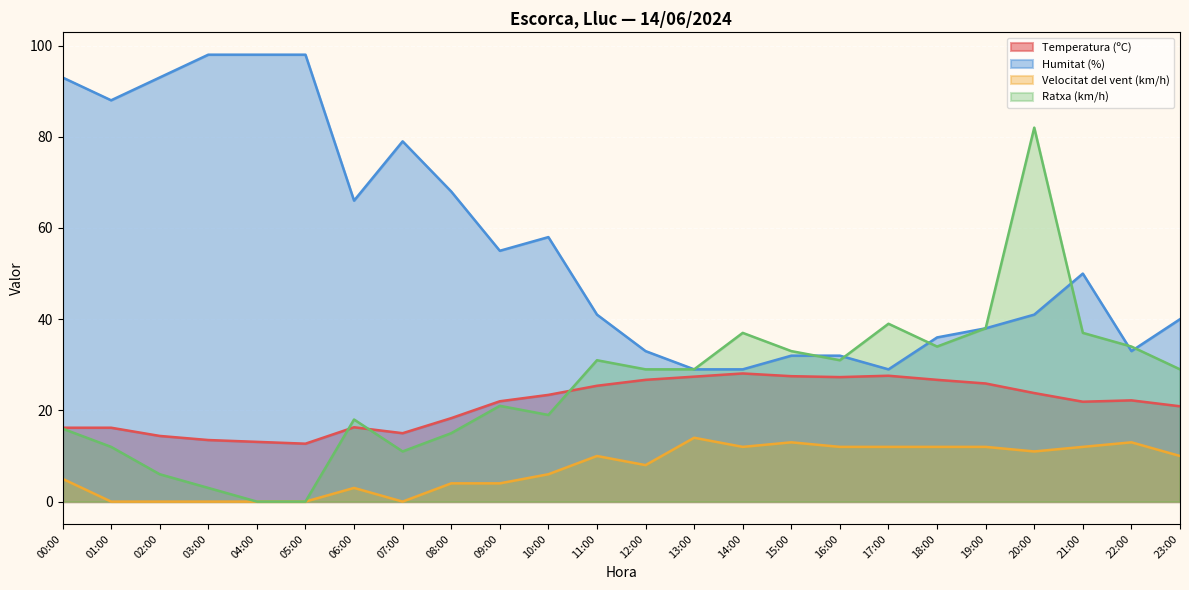

Where does the Ratxa (km/h) series first go above 29?

11:00